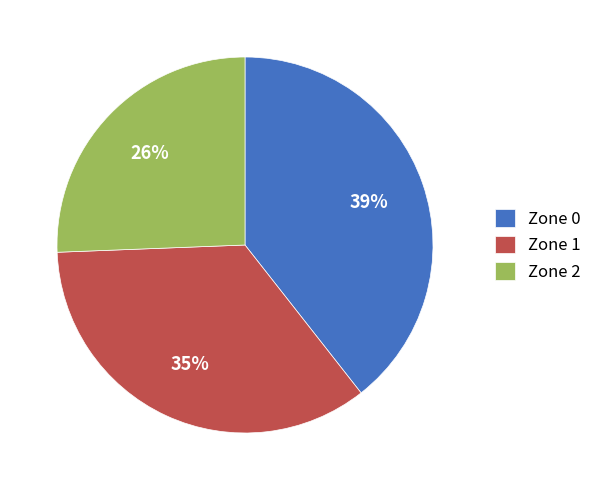

To the nearest percent, what portion does Zone 0 represent?

39%